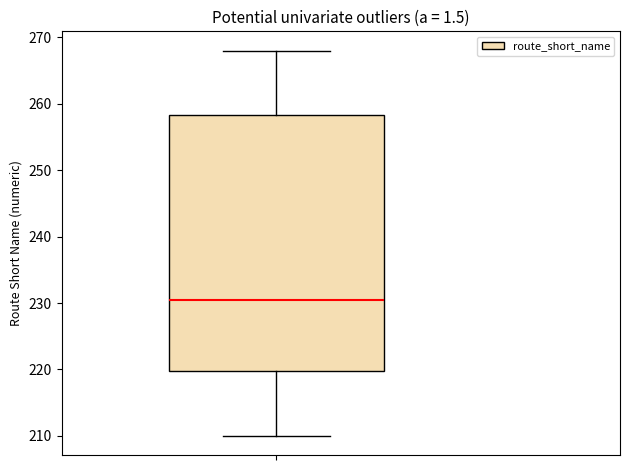

Where is the lower edge of the box on the y-axis? The values are not printed on the chart, so give them approximately, as read against the axis.

220